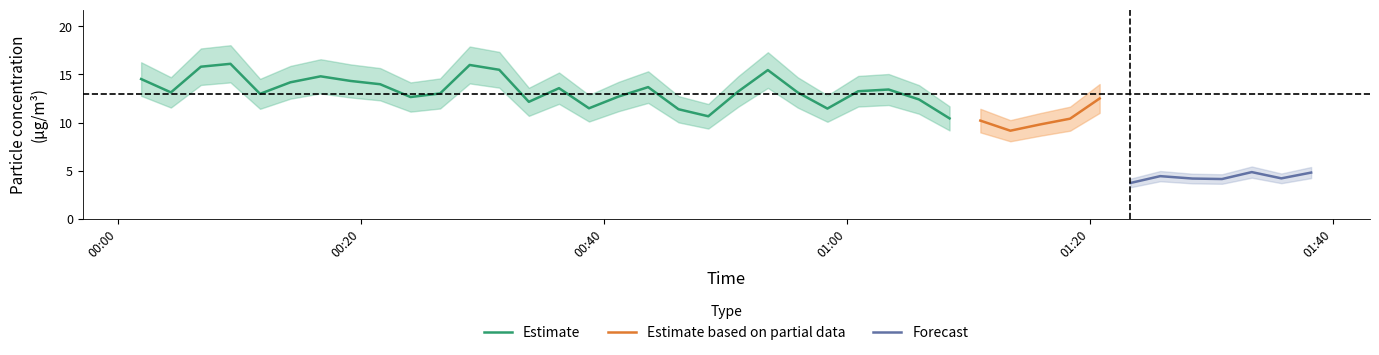

What is the maximum value shown in the chart?

16.1